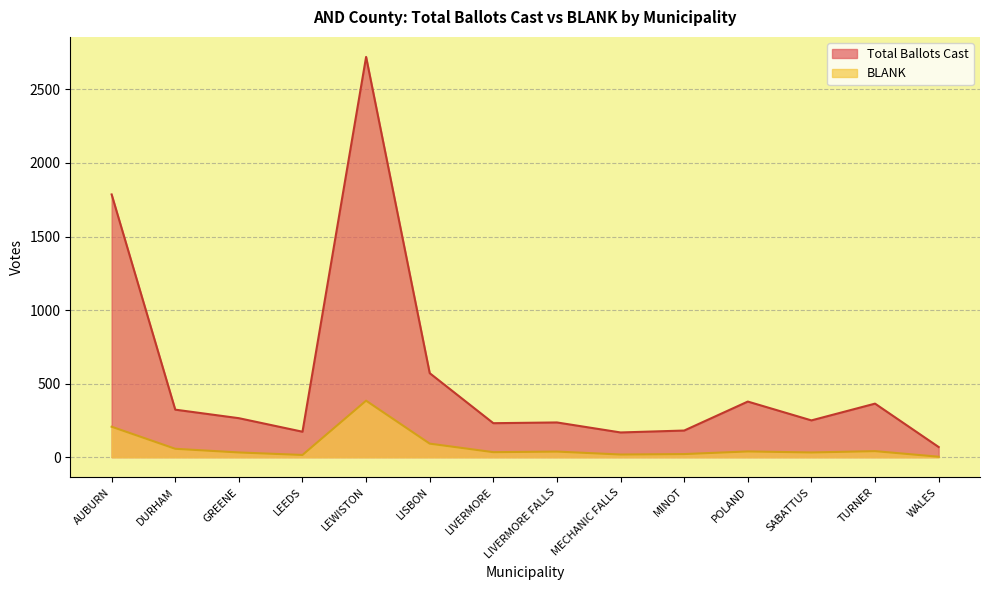

What is the difference between the maximum and minimum values in the Total Ballots Cast series?

2652